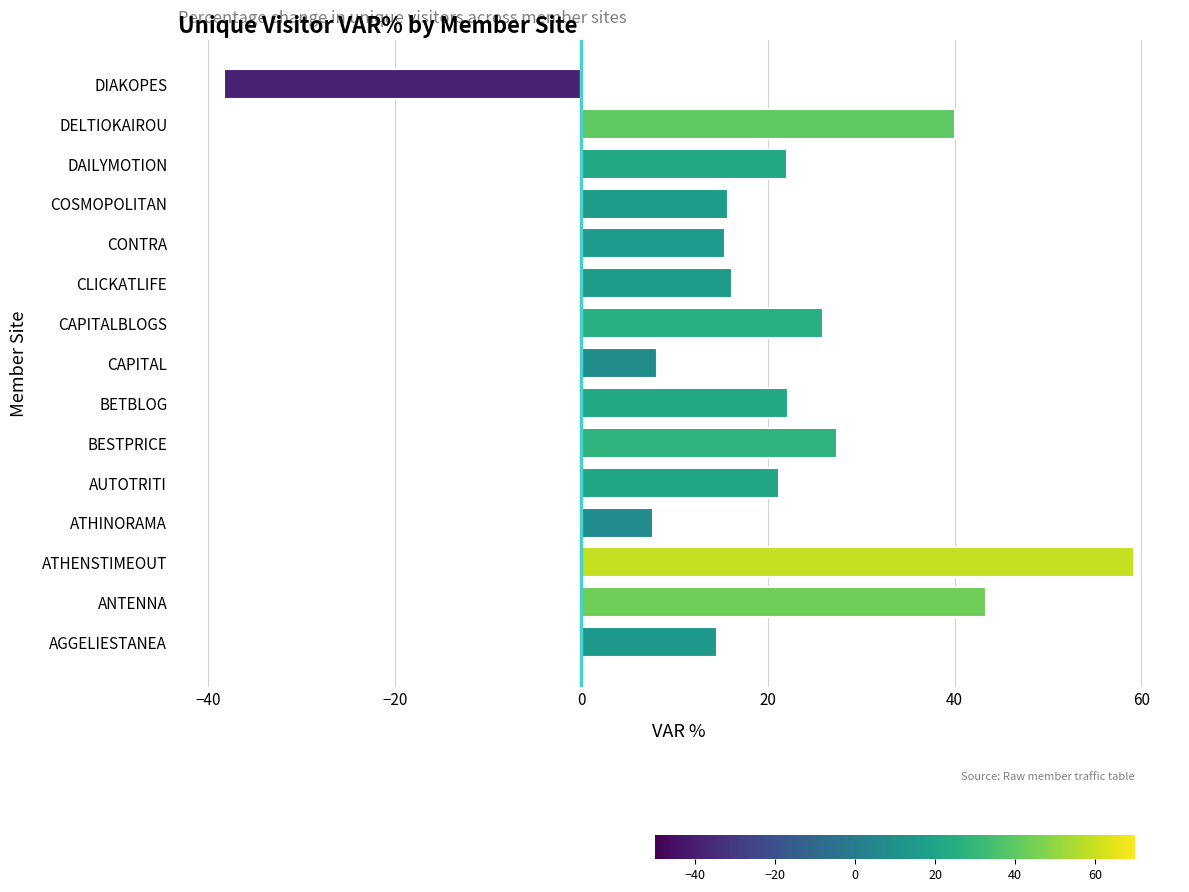

What is the greatest value displayed?

59.3